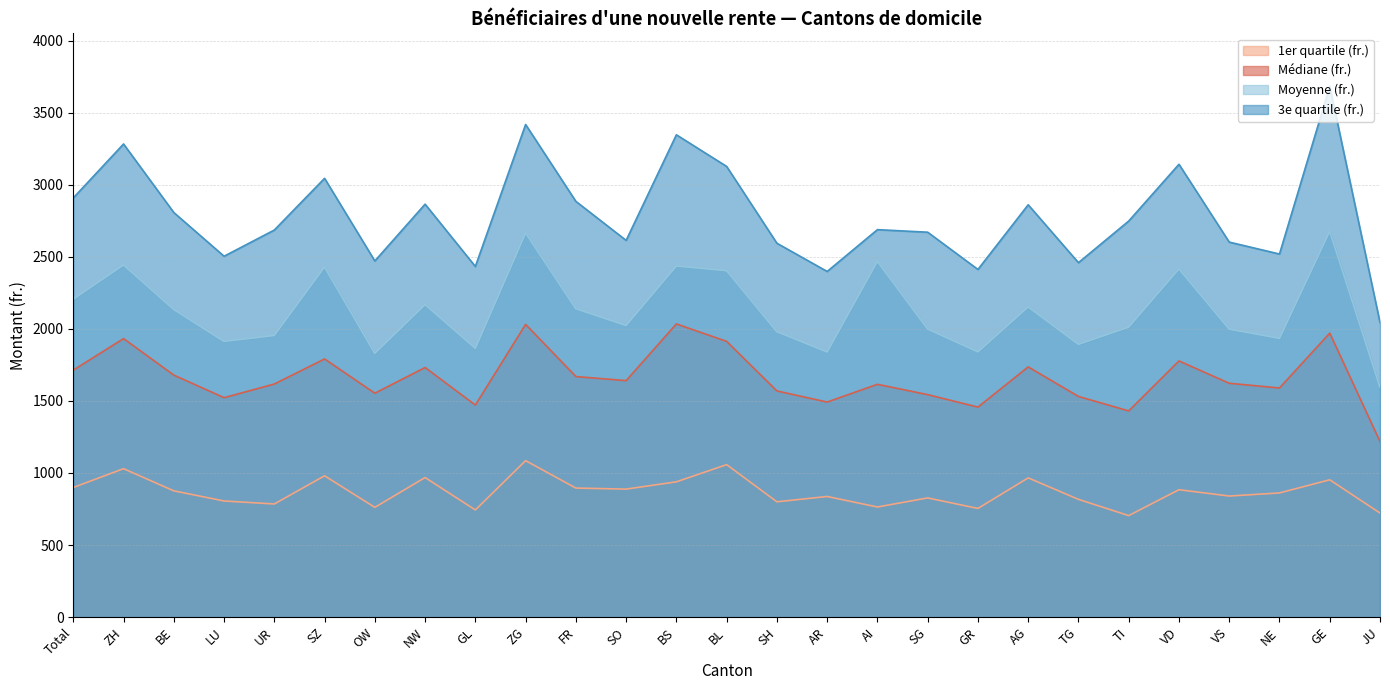

At which category does 1er quartile (fr.) reach its first local valley?

UR